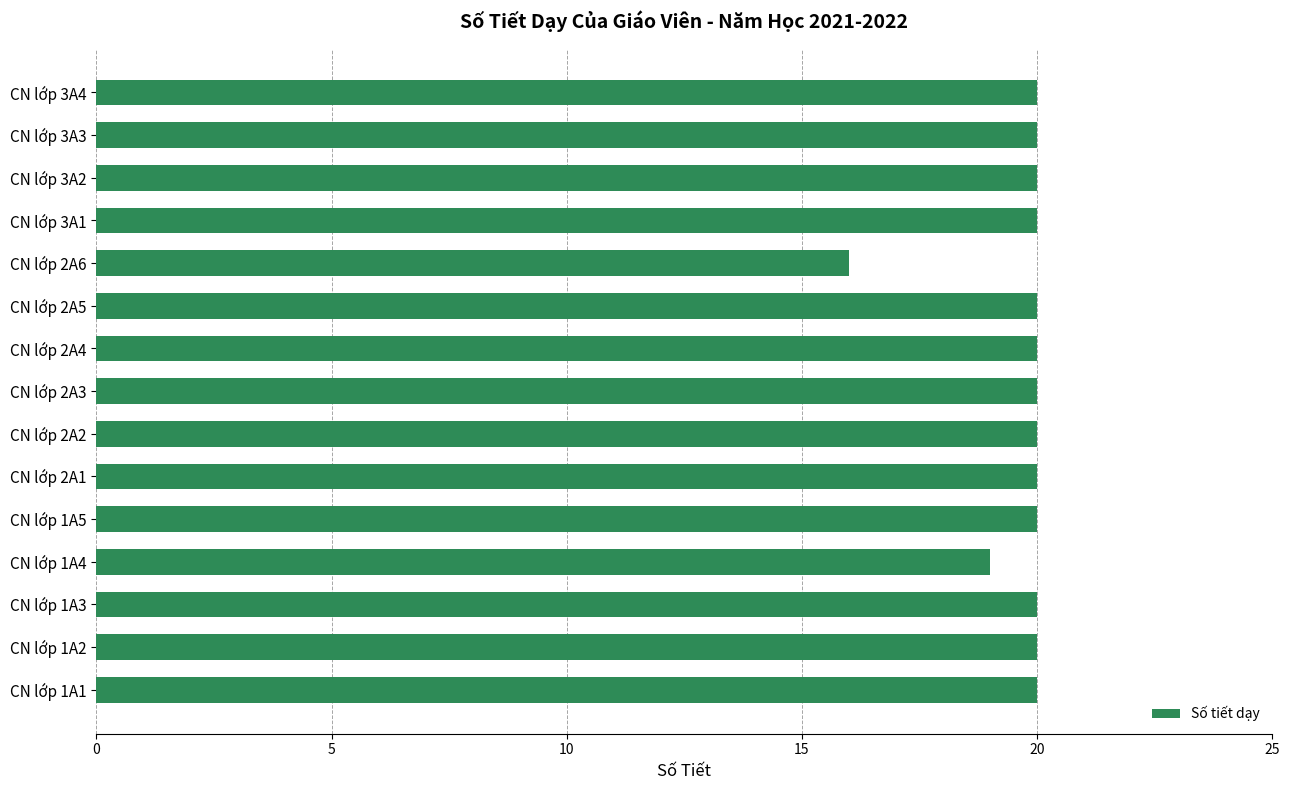

Reading bottom to top, extract all data points from this chart.

20	20	20	19	20	20	20	20	20	20	16	20	20	20	20